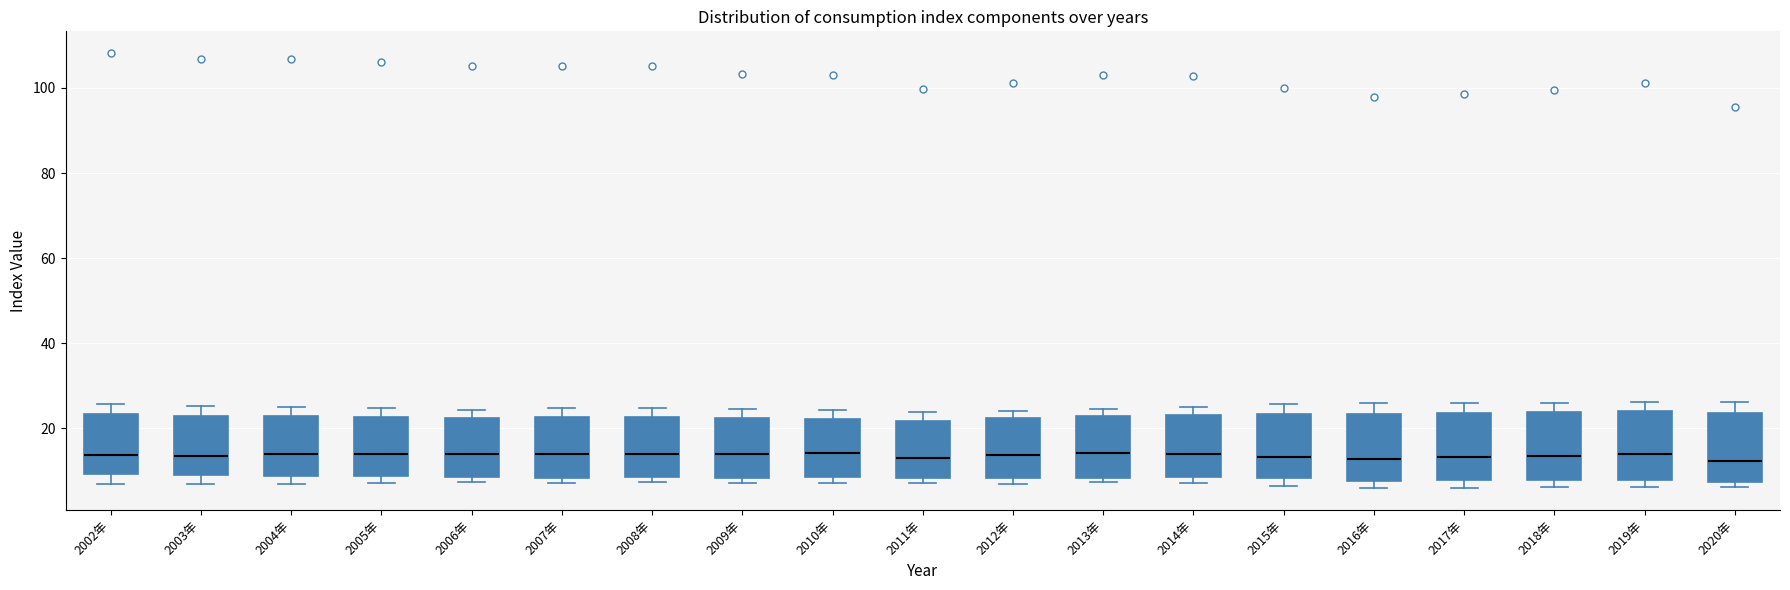

Reading left to right, transcribe this box plot: for each box, give where its median line is, the range the box spans, and where its two whiskers end, as read against the y-axis. The values are not printed on the chart, so give them approximately, as read against the axis.

2002年: median 14, box 10 to 24, whiskers 6 to 26
2003年: median 14, box 10 to 22, whiskers 6 to 26
2004年: median 14, box 8 to 22, whiskers 6 to 26
2005年: median 14, box 8 to 22, whiskers 8 (just below the box's lower edge) to 24
2006年: median 14, box 8 to 22, whiskers 8 (just below the box's lower edge) to 24
2007年: median 14, box 8 to 22, whiskers 8 (just below the box's lower edge) to 24
2008年: median 14, box 8 to 22, whiskers 8 (just below the box's lower edge) to 24
2009年: median 14, box 8 to 22, whiskers 8 (just below the box's lower edge) to 24
2010年: median 14, box 8 to 22, whiskers 8 (just below the box's lower edge) to 24
2011年: median 14, box 8 to 22, whiskers 8 (just below the box's lower edge) to 24
2012年: median 14, box 8 to 22, whiskers 8 (just below the box's lower edge) to 24
2013年: median 14, box 8 to 22, whiskers 8 (just below the box's lower edge) to 24
2014年: median 14, box 8 to 24, whiskers 8 (just below the box's lower edge) to 26
2015年: median 14, box 8 to 24, whiskers 6 to 26
2016年: median 12, box 8 to 24, whiskers 6 to 26
2017年: median 14, box 8 to 24, whiskers 6 to 26
2018年: median 14, box 8 to 24, whiskers 6 to 26
2019年: median 14, box 8 to 24, whiskers 6 to 26
2020年: median 12, box 8 to 24, whiskers 6 to 26